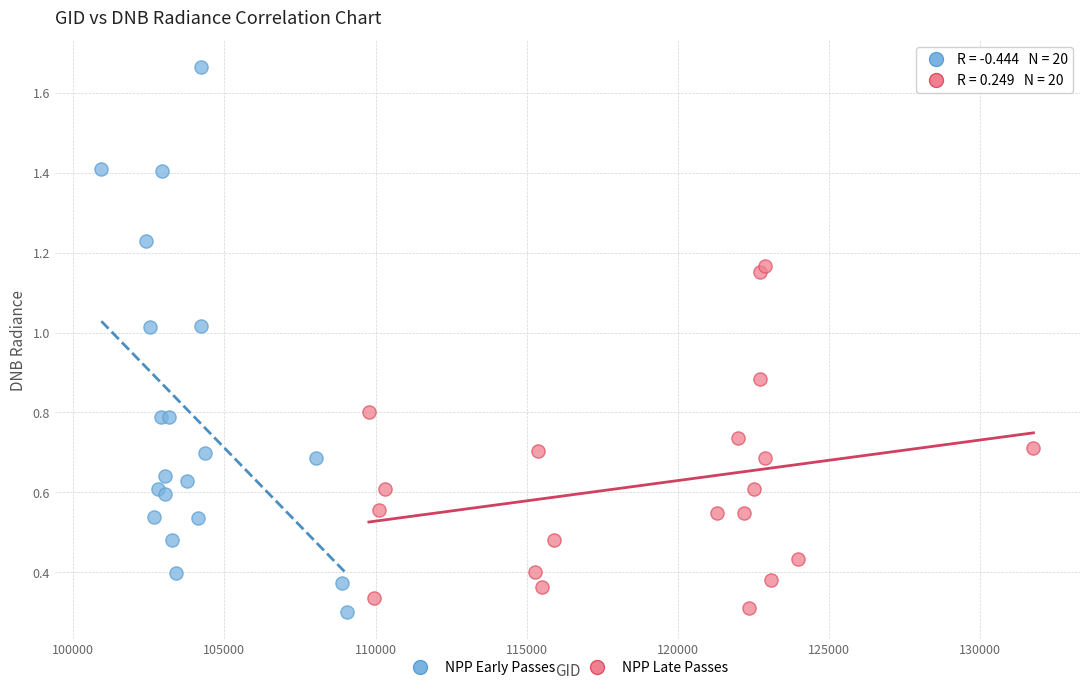

Which series has the largest Y range (max minus min)?

NPP Early Passes